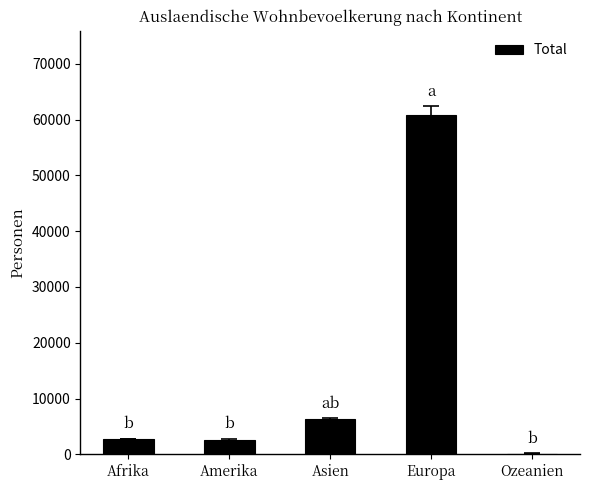

Which category has the highest value across all series?

Europa